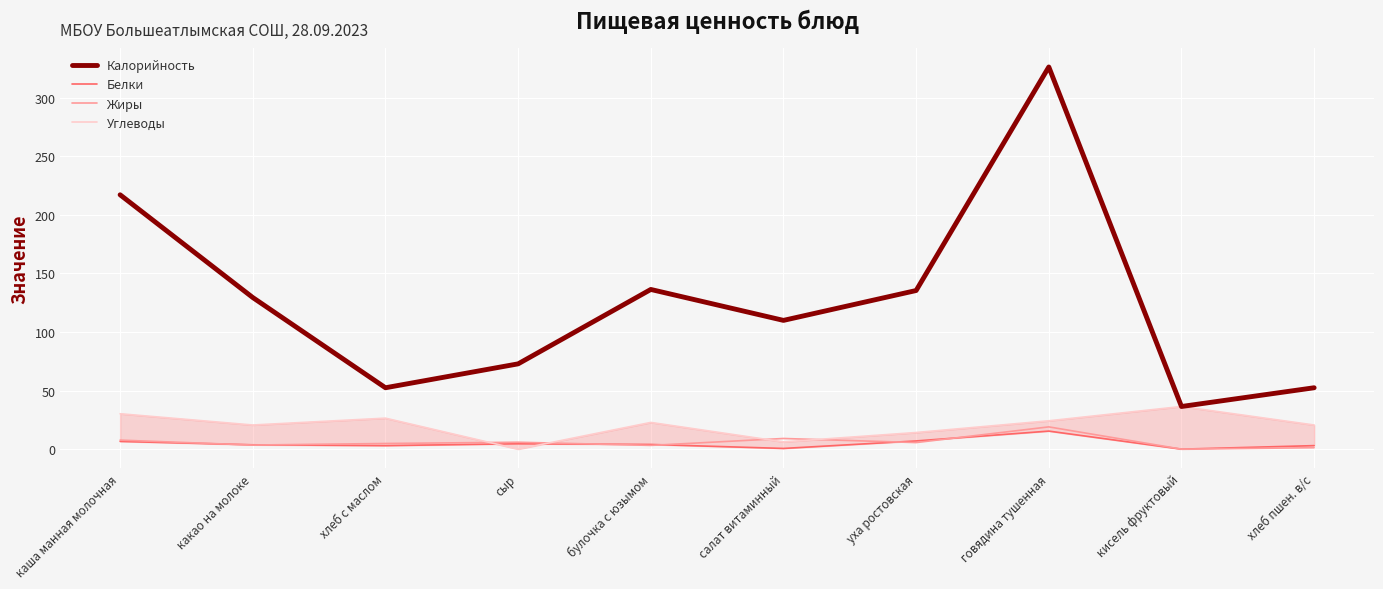

Which series has the largest total across all categories?

Калорийность